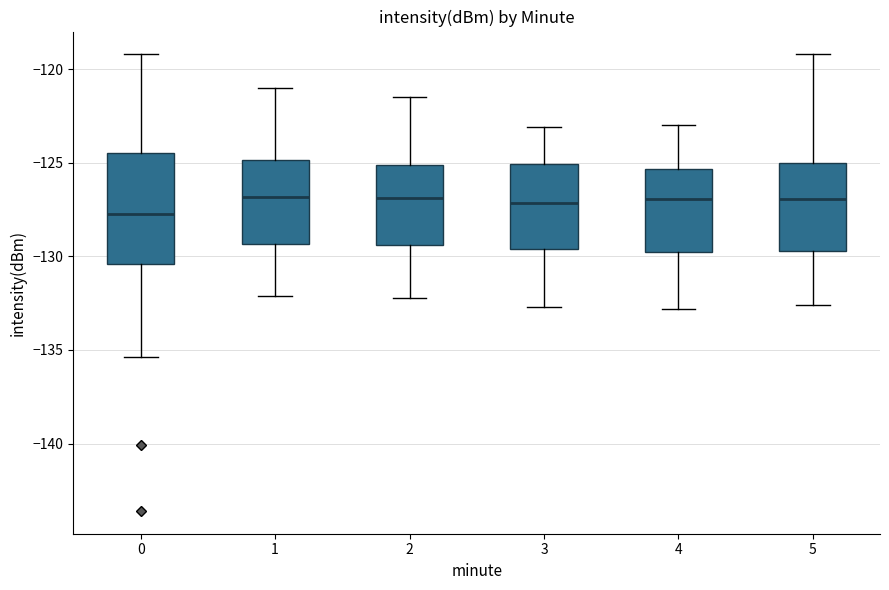

Reading left to right, transcribe this box plot: for each box, give where its median line is, the range the box spans, and where its two whiskers end, as read against the y-axis. The values are not printed on the chart, so give them approximately, as read against the axis.

0: median -128.0, box -130.5 to -124.5, whiskers -135.5 to -119.0
1: median -127.0, box -129.5 to -125.0, whiskers -132.0 to -121.0
2: median -127.0, box -129.5 to -125.0, whiskers -132.0 to -121.5
3: median -127.0, box -129.5 to -125.0, whiskers -132.5 to -123.0
4: median -127.0, box -129.5 to -125.5, whiskers -133.0 to -123.0
5: median -127.0, box -129.5 to -125.0, whiskers -132.5 to -119.0